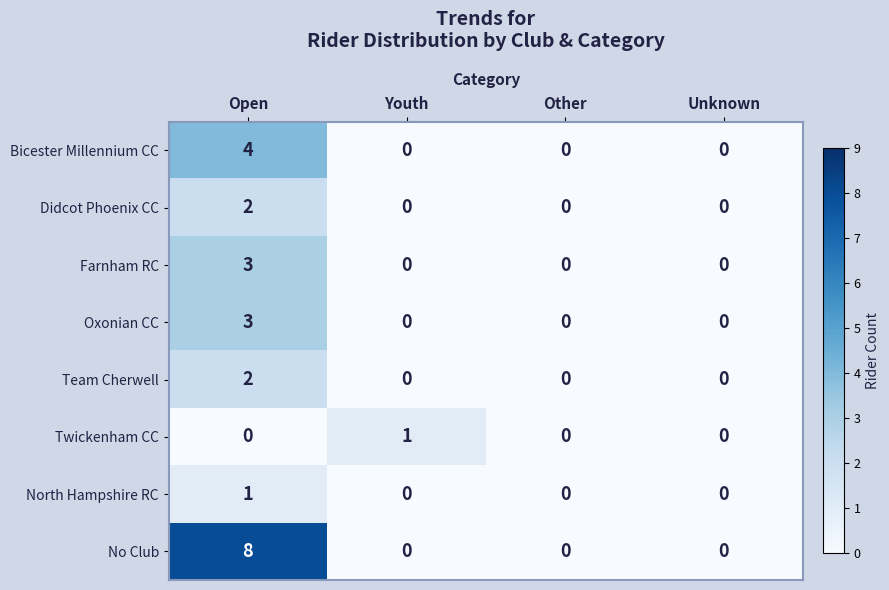

At which category is the sum across all series the highest?

Open